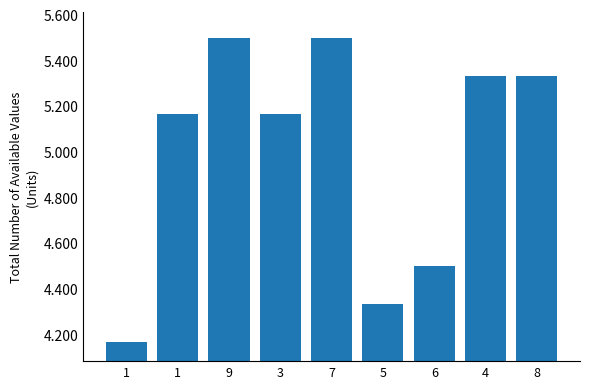

Which label corresponds to the smallest value in the chart?

1